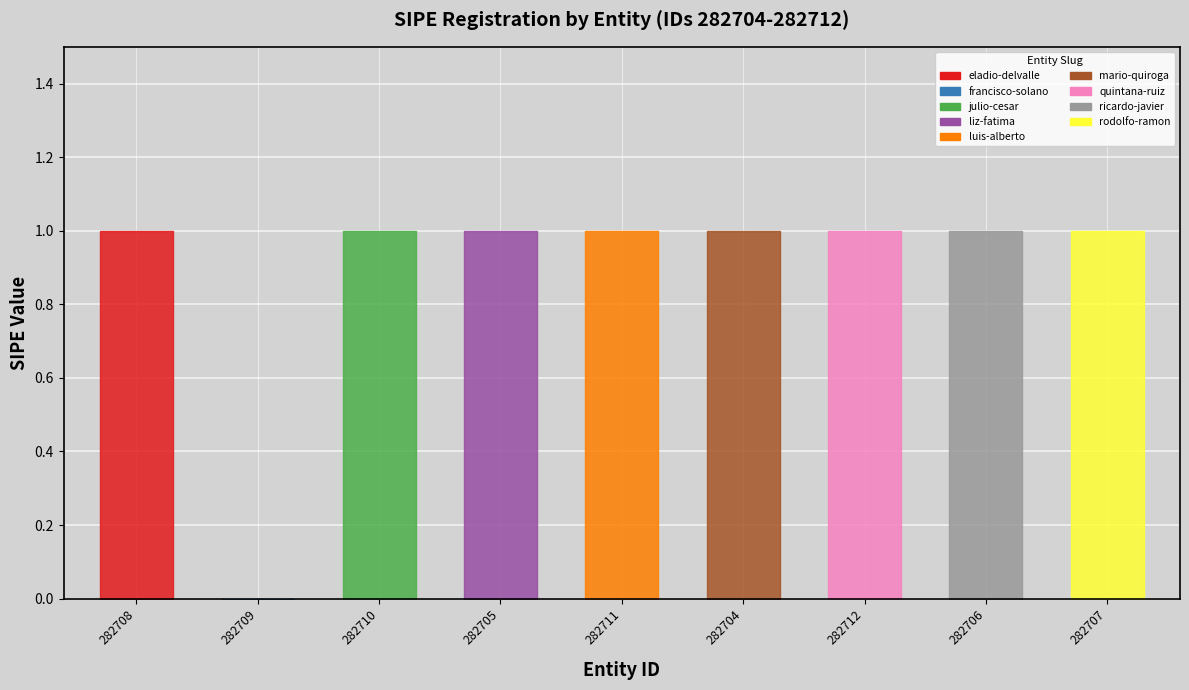

True or false: there are more than 2 points higher than both neighbors.

False